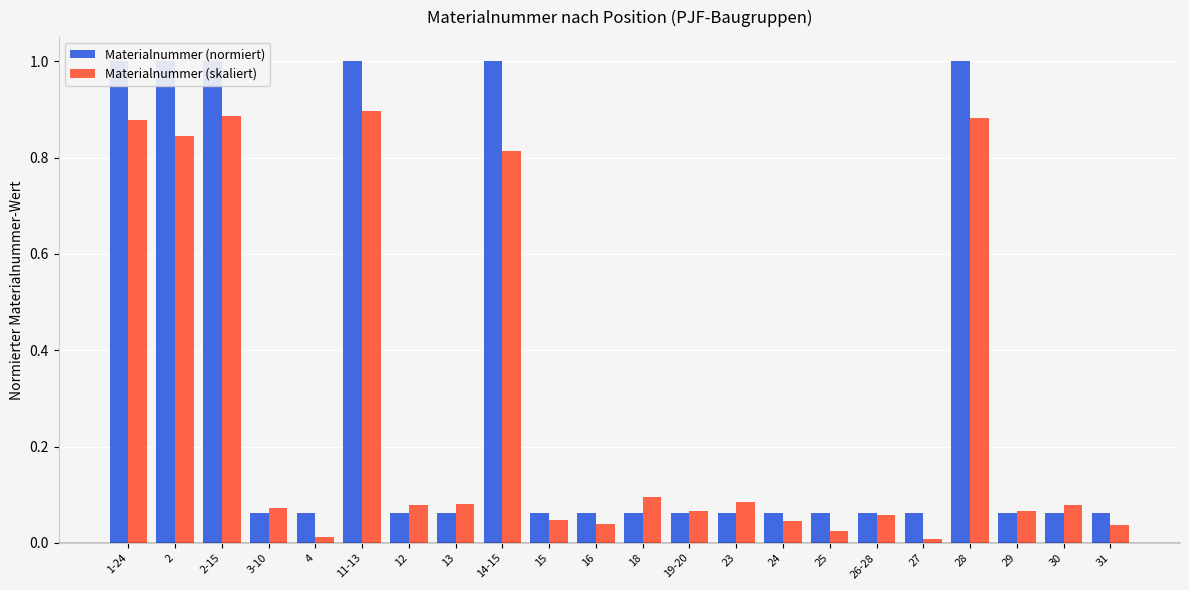

What is the difference between the maximum and second lowest values in the Materialnummer (normiert) series?

0.9